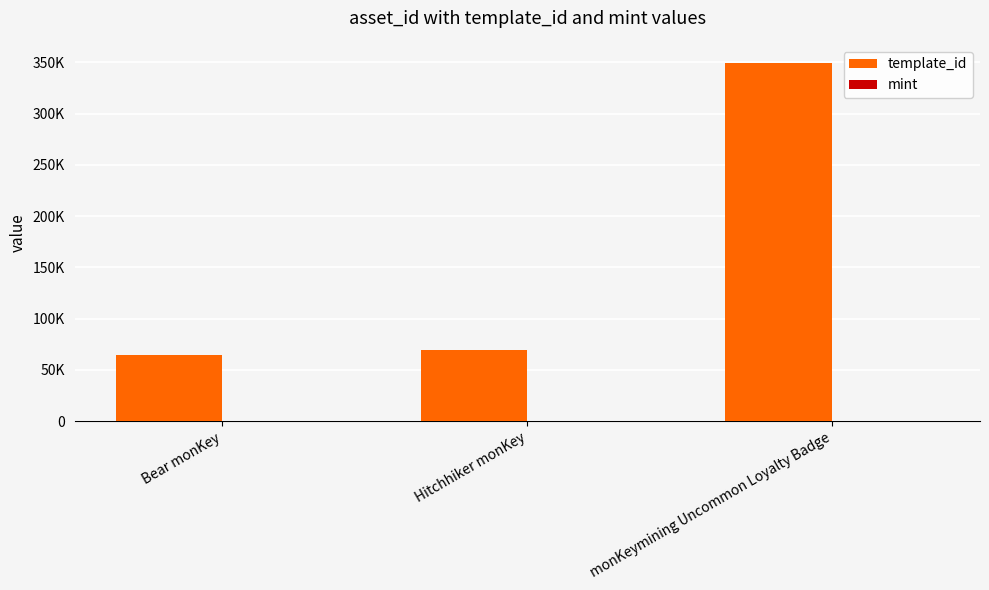

Are the bars grouped side by side (vs. stacked)?

Yes